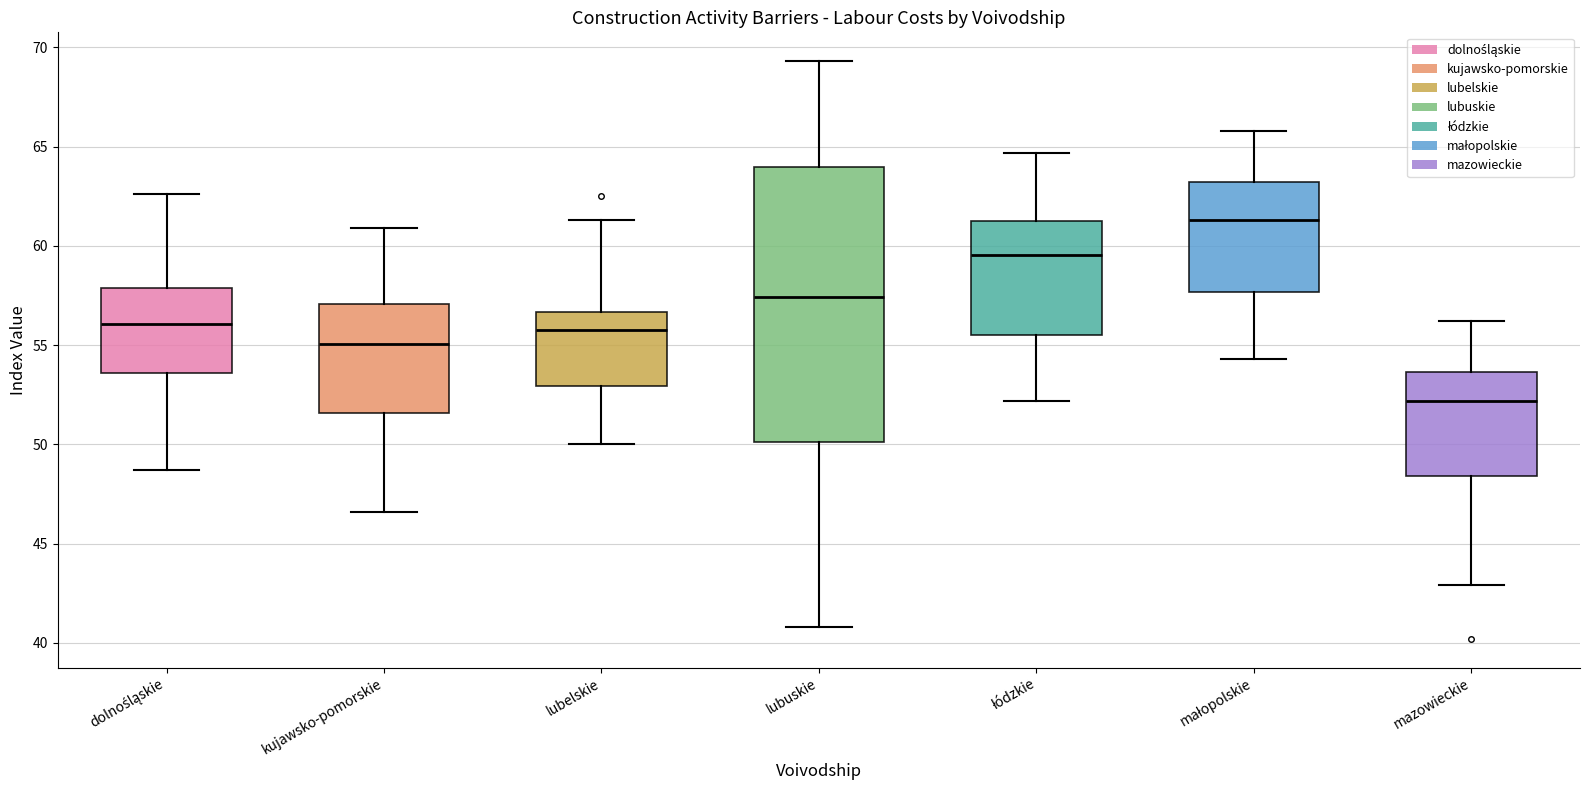

Reading left to right, read every box against the y-axis: the position of its median line, the range the box covers, and the ends of its whiskers. The values are not printed on the chart, so give them approximately, as read against the axis.

dolnośląskie: median 56.0, box 53.5 to 58.0, whiskers 48.5 to 62.5
kujawsko-pomorskie: median 55.0, box 51.5 to 57.0, whiskers 46.5 to 61.0
lubelskie: median 56.0, box 53.0 to 56.5, whiskers 50.0 to 61.5
lubuskie: median 57.5, box 50.0 to 64.0, whiskers 41.0 to 69.5
łódzkie: median 59.5, box 55.5 to 61.5, whiskers 52.0 to 64.5
małopolskie: median 61.5, box 57.5 to 63.0, whiskers 54.5 to 66.0
mazowieckie: median 52.0, box 48.5 to 53.5, whiskers 43.0 to 56.0